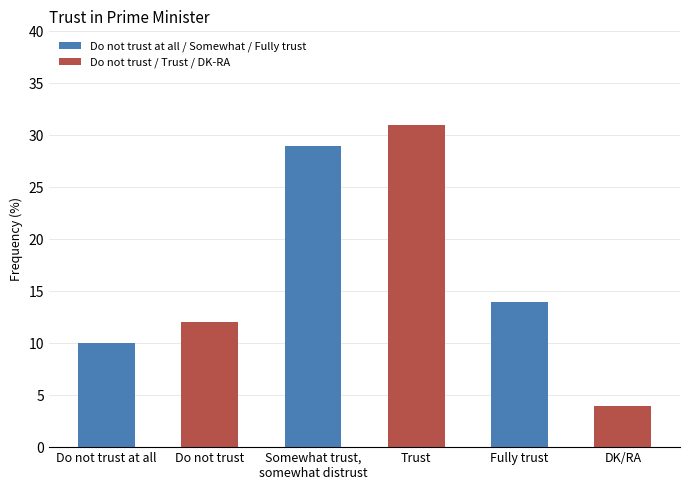

What is the sum of the values at Fully trust and DK/RA?

18